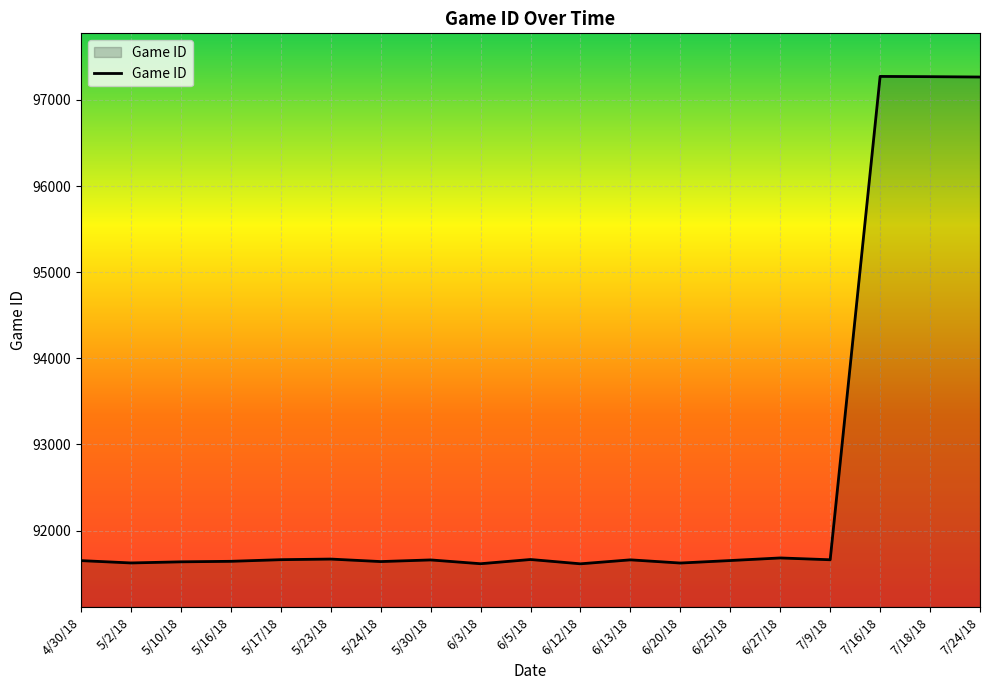

Is it true that the value at 7/18/18 is 161507?

False